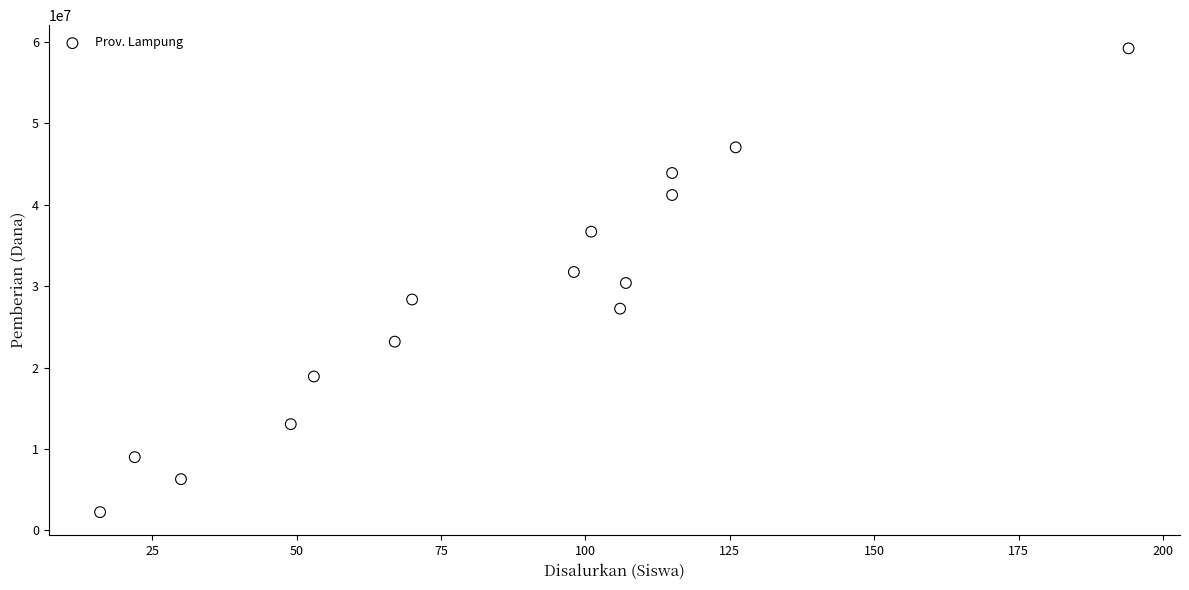

What is the range of X values (max minus min)?

178